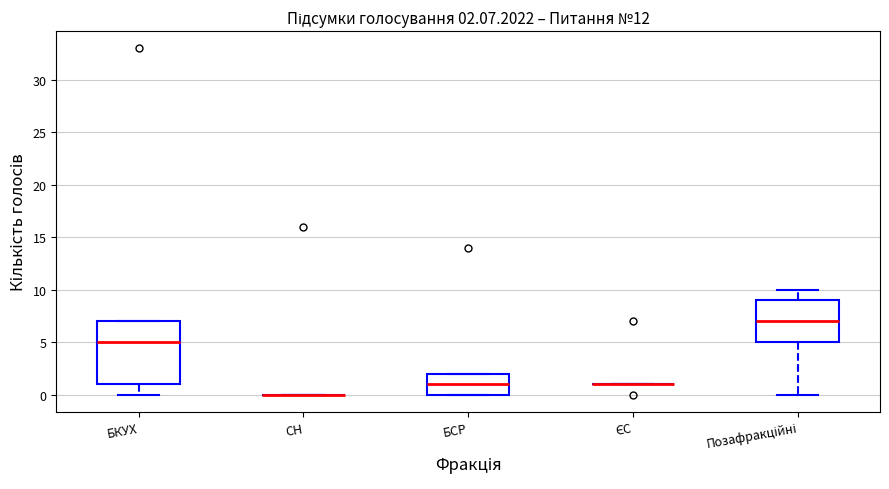

Which box is the tallest, from its lower edge to its upper edge?

БКУХ